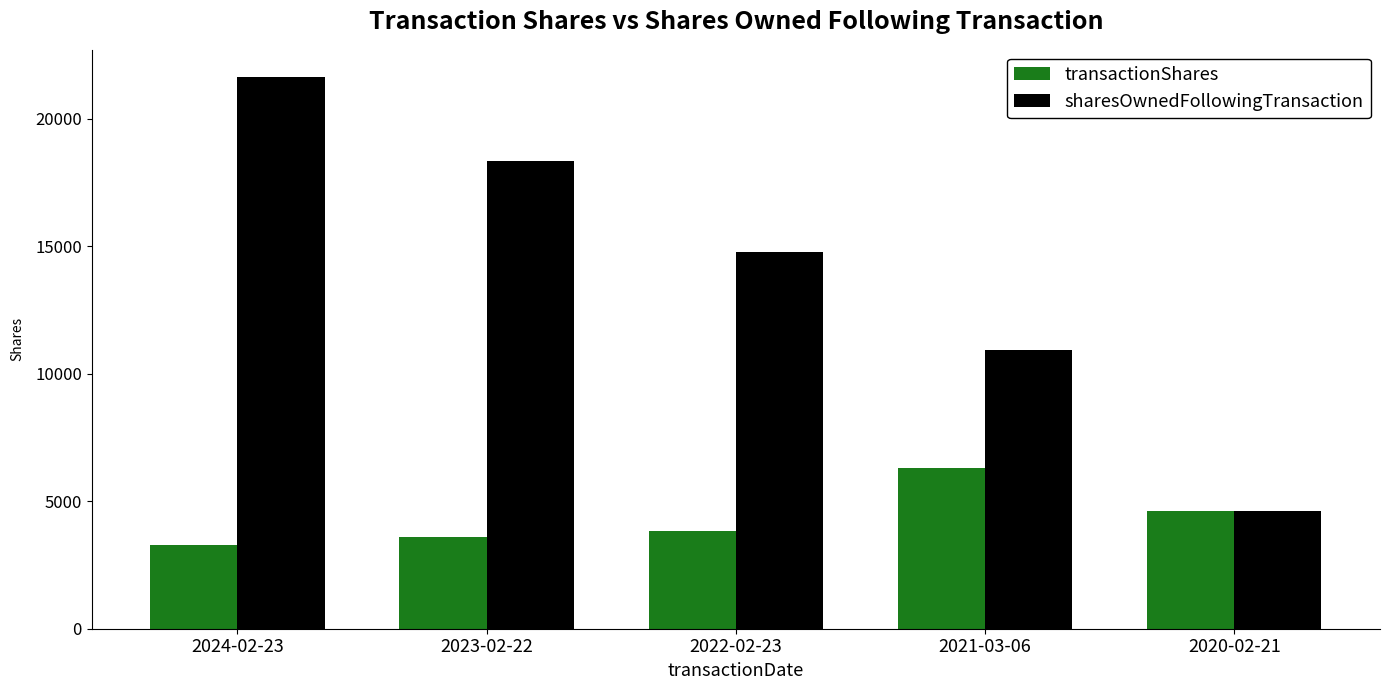

What is the minimum value shown in the chart?

3282